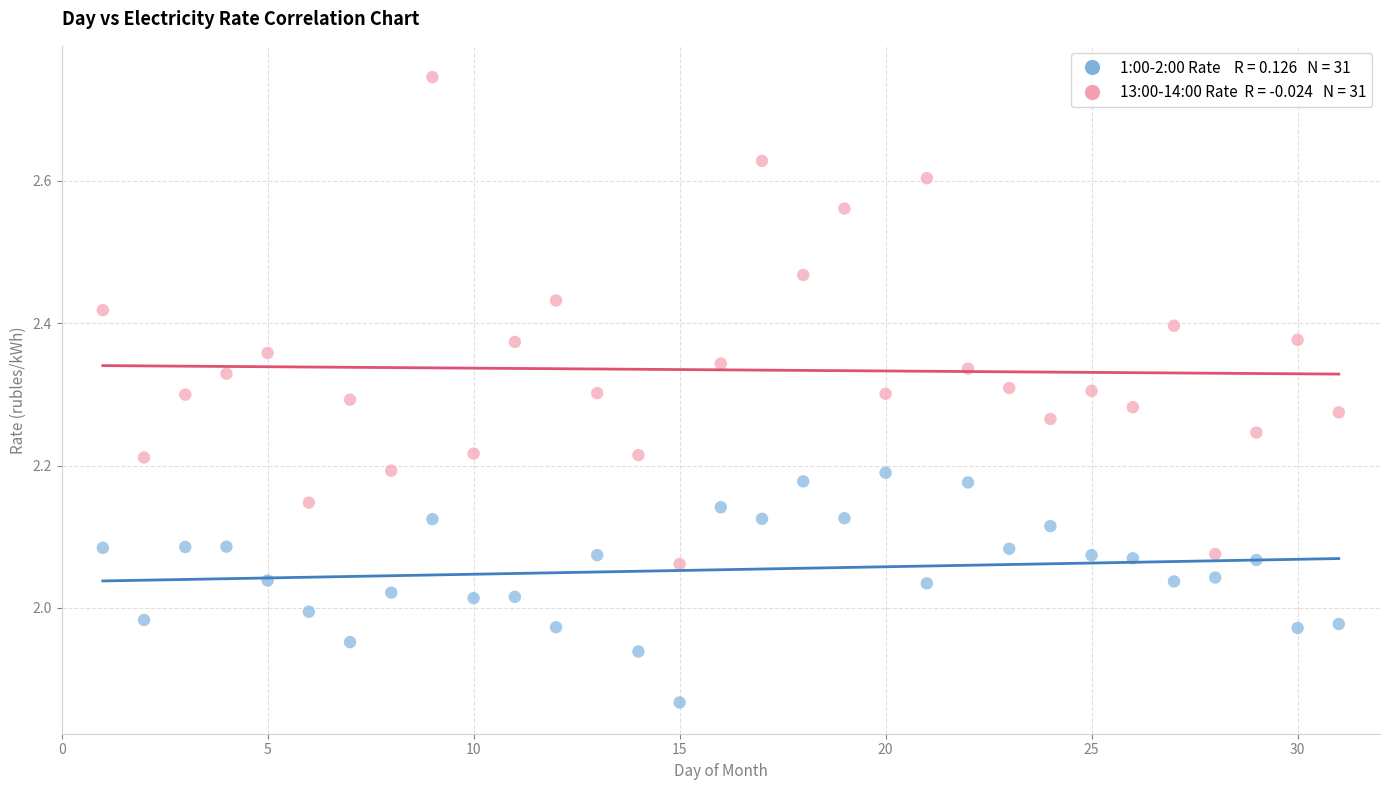

Across all data points, what is the range of X values (max minus min)?

30.0